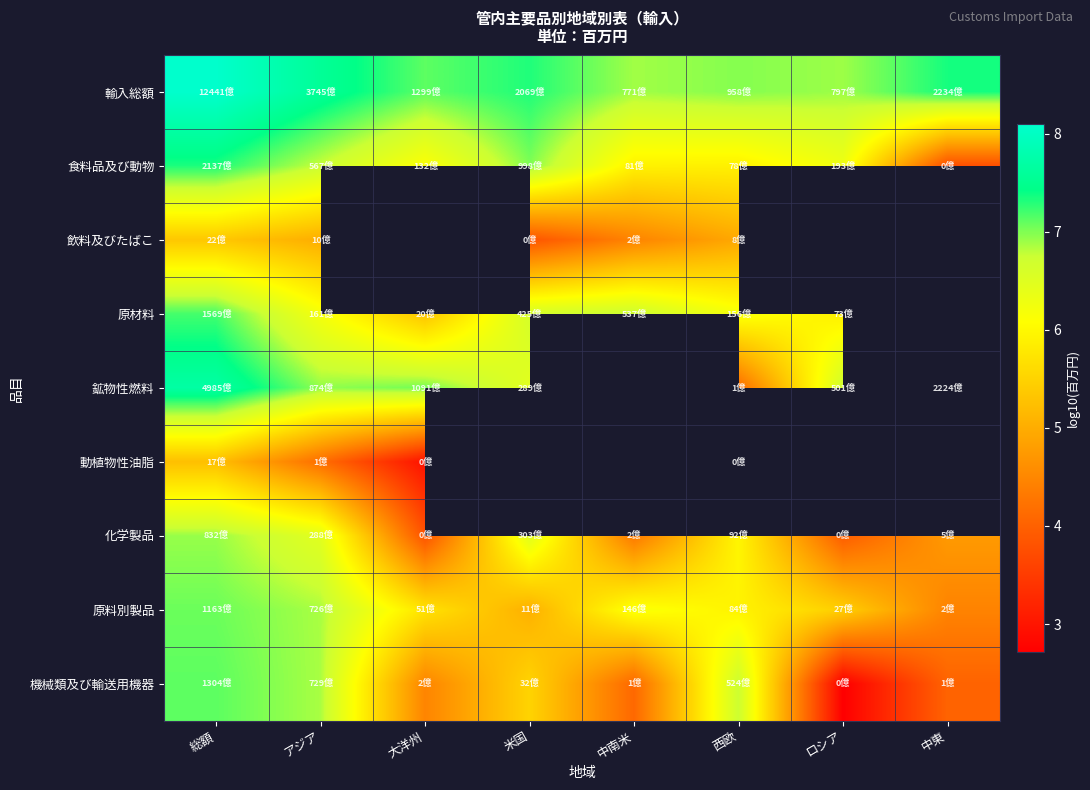

At which label does 鉱物性燃料 first exceed 7?

総額